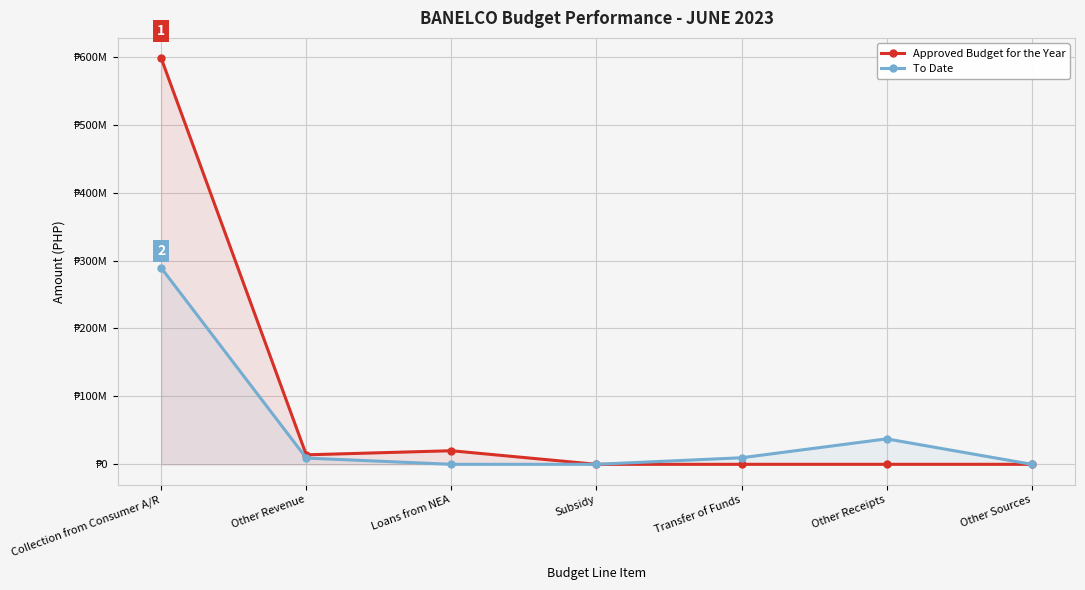

What is the label of the 1st point from the left?

Collection from Consumer A/R